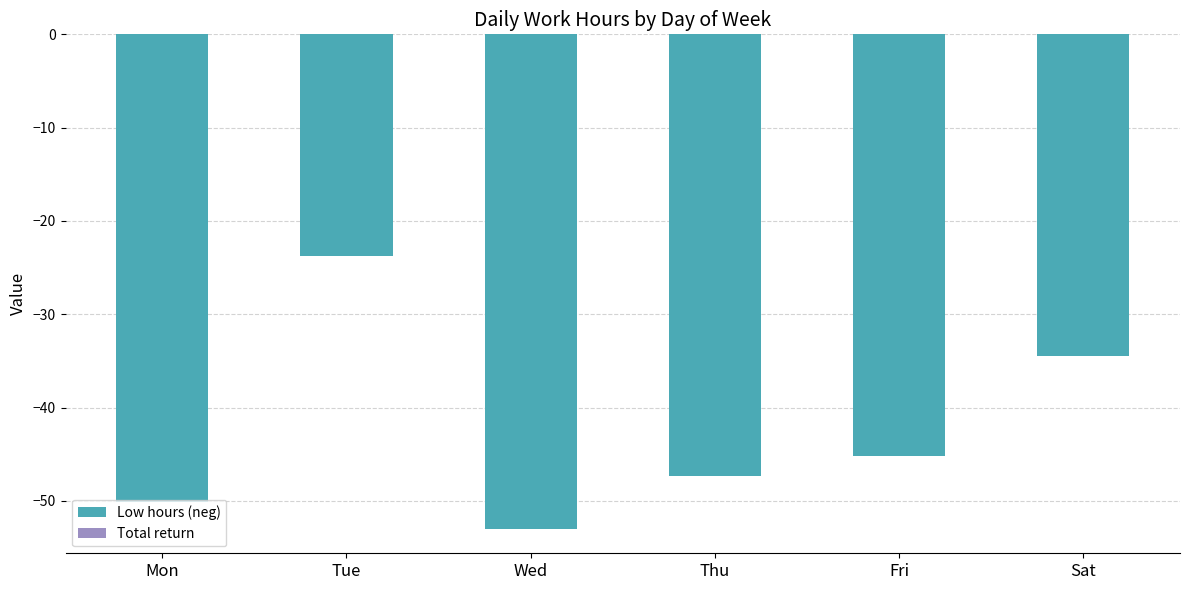

Is it true that the value at Mon is -15.1?

False